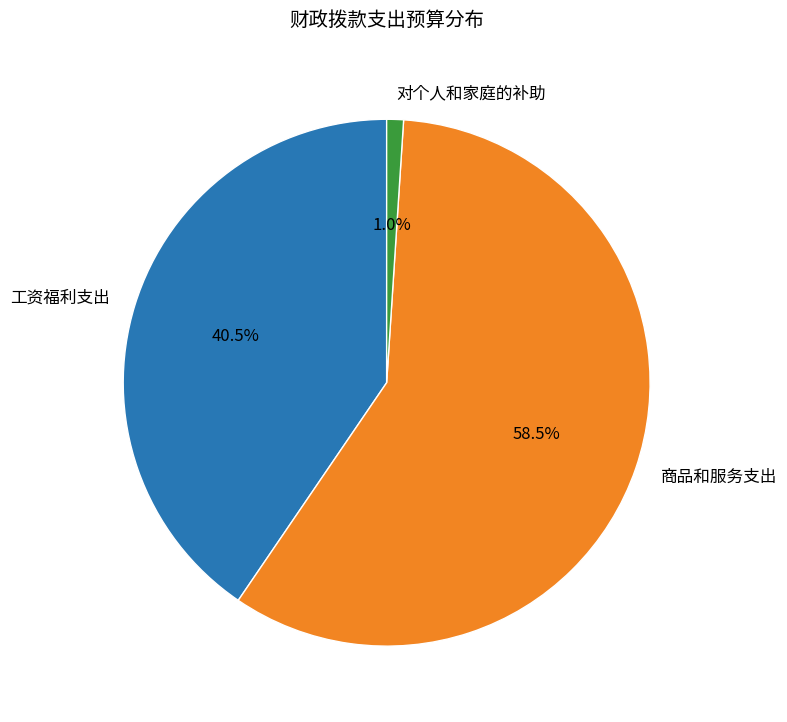

To the nearest percent, what is the average slice percentage?

33%